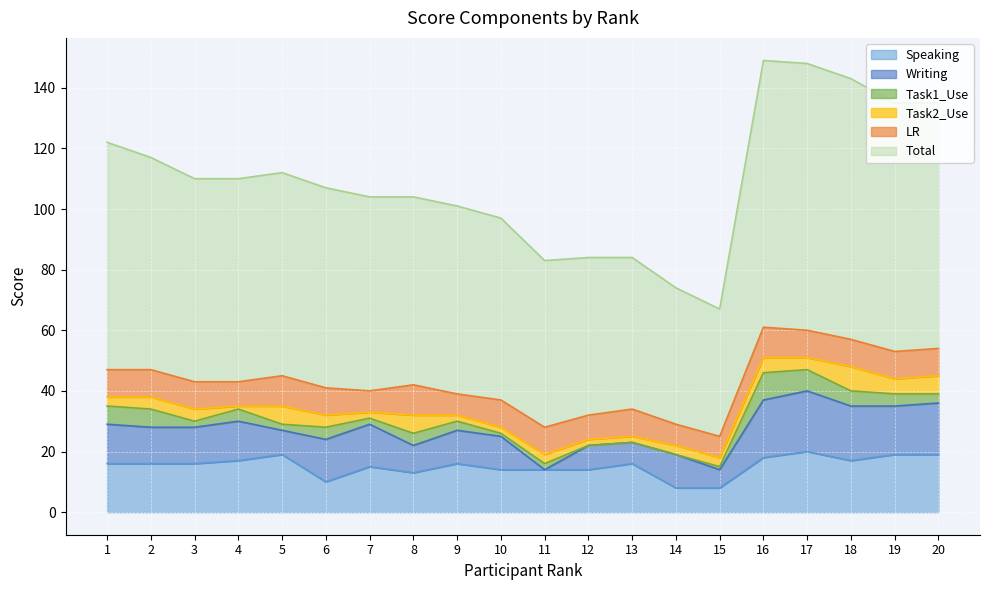

Which label corresponds to the smallest value in the chart?

11